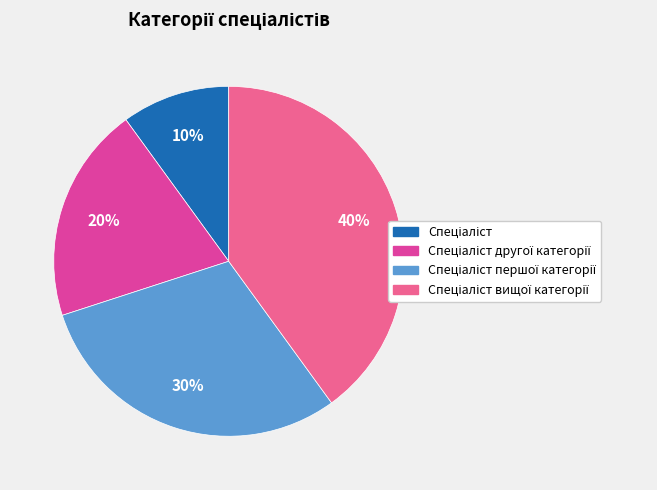

Does any single category account for the majority?

No